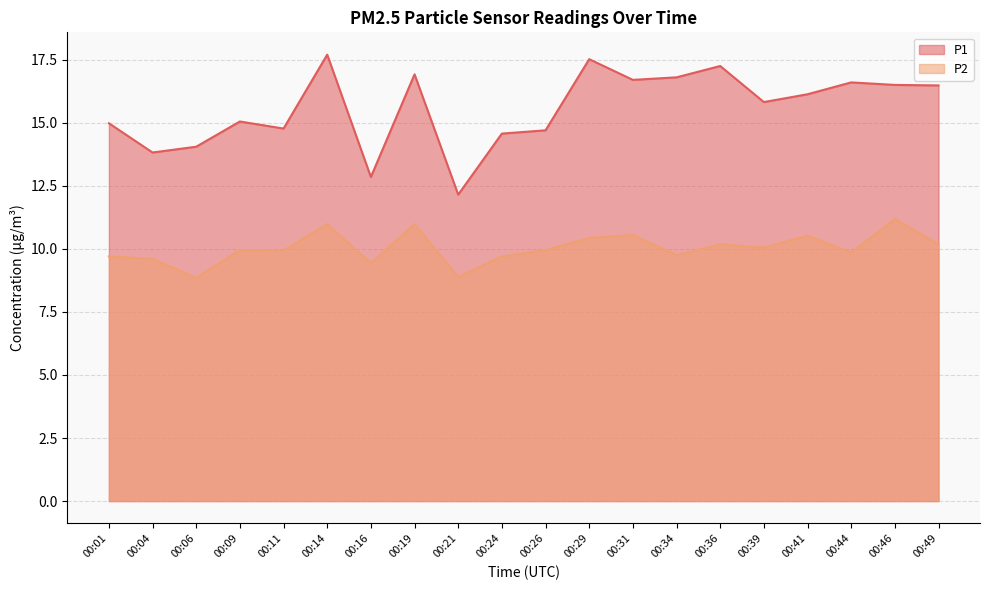

True or false: P2 and P1 cross at least once.

False